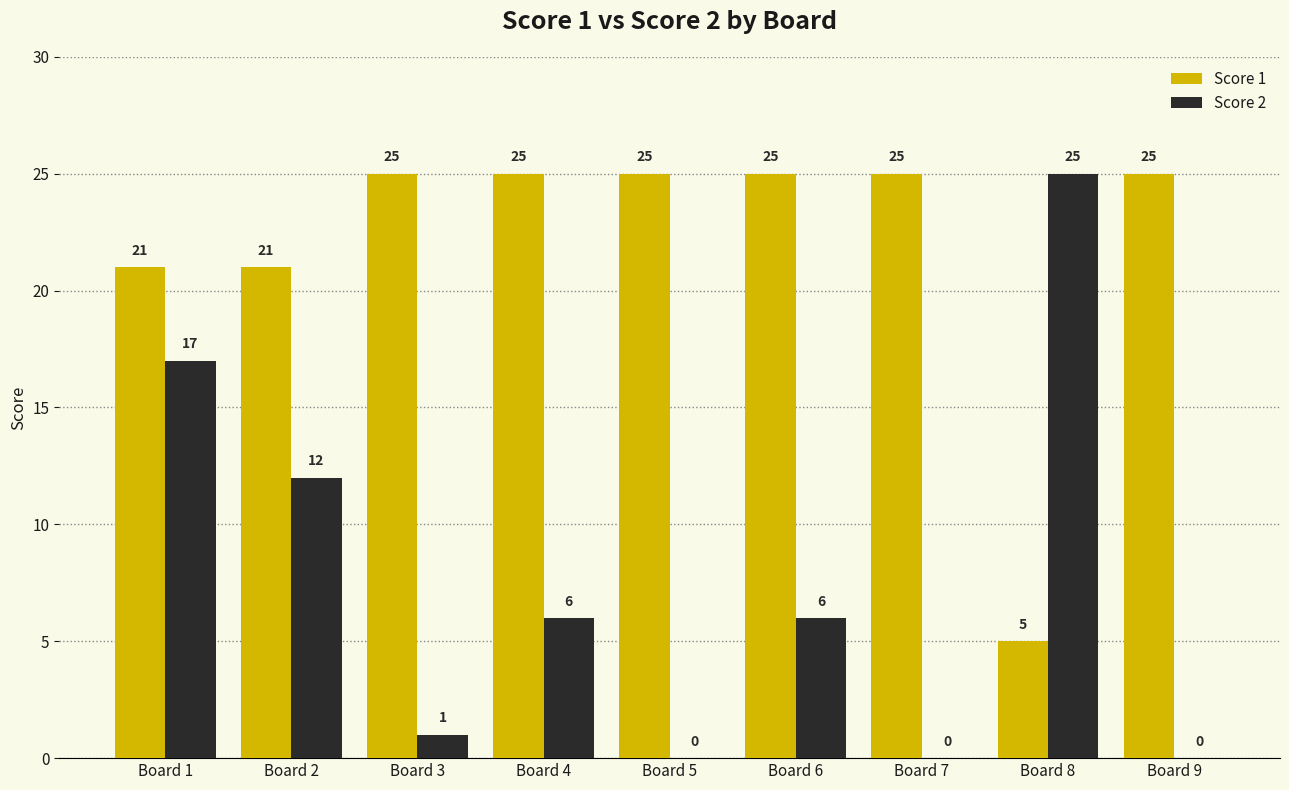

What is the maximum value for Score 2?

25